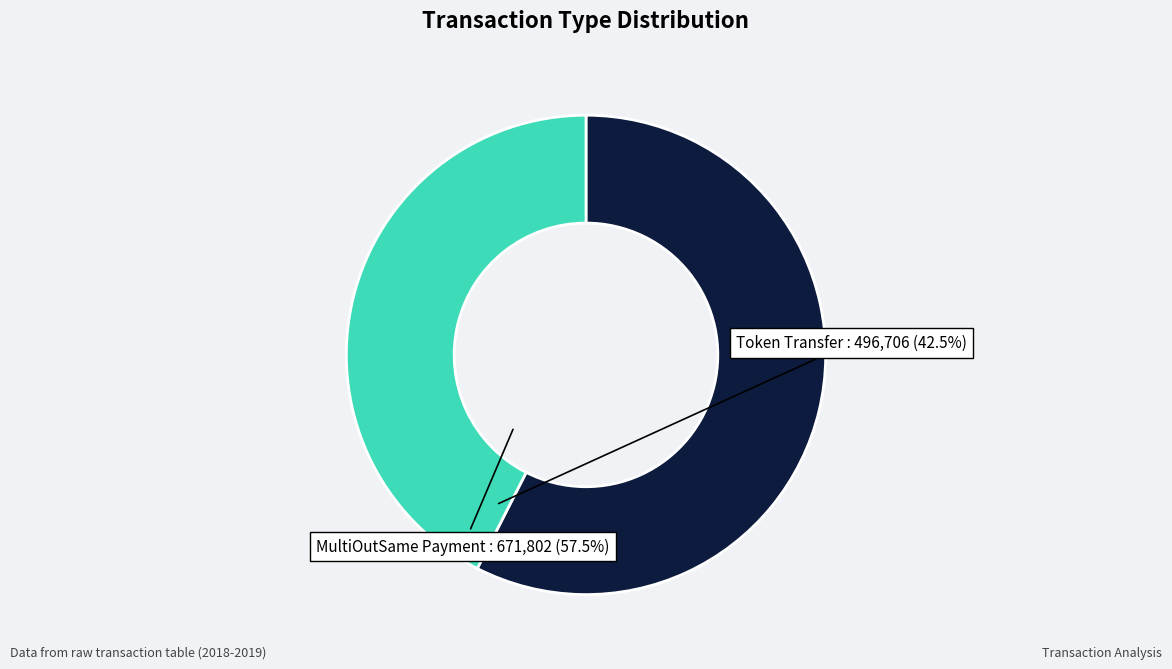

Is there a majority slice in this chart?

Yes